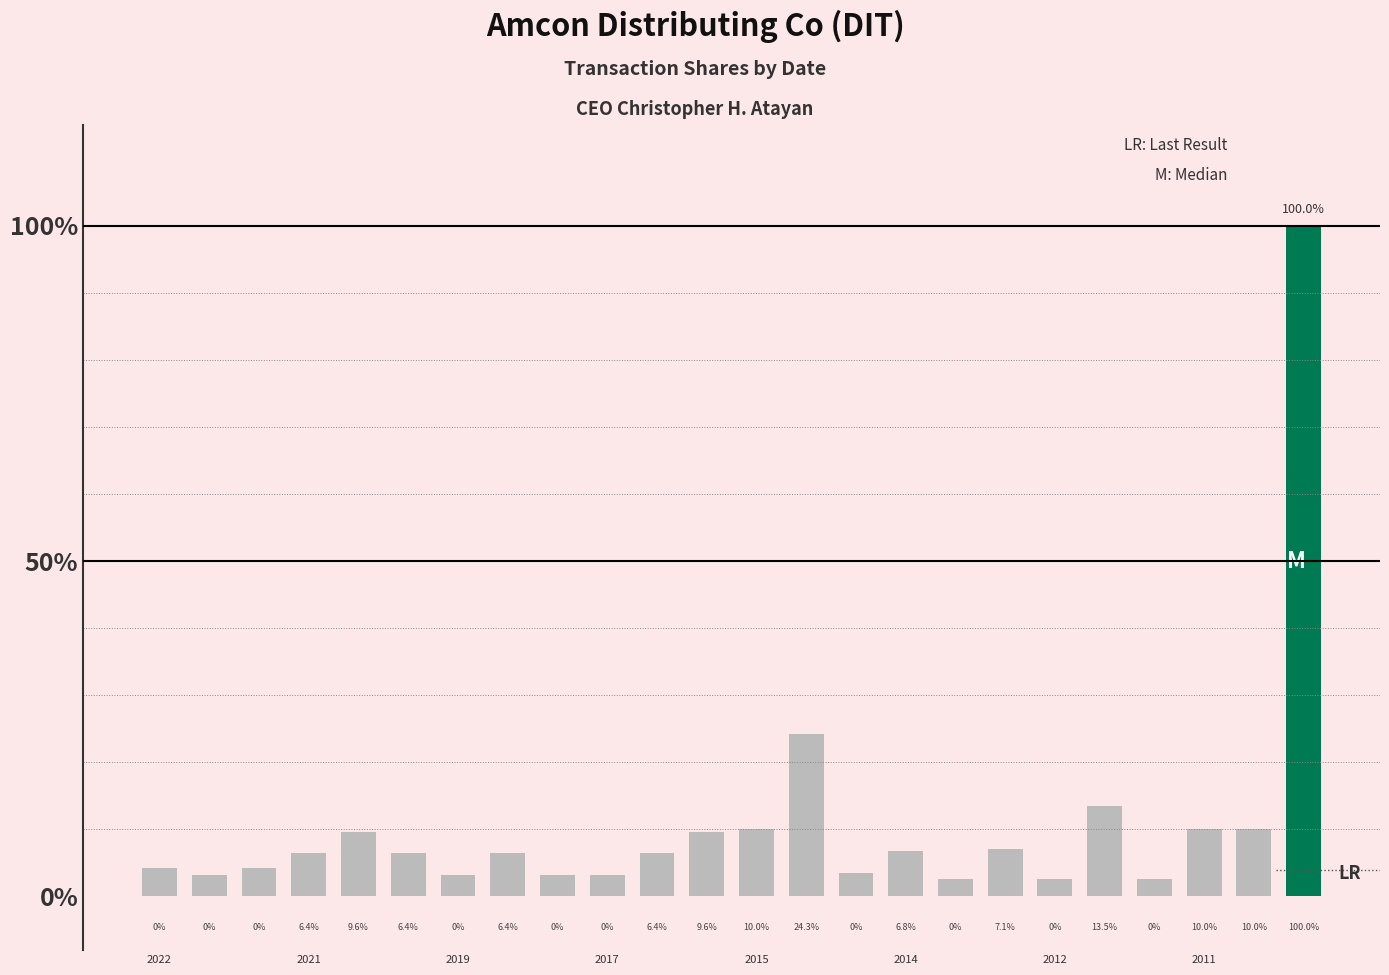

What is the difference between the second highest and minimum values?

21.7